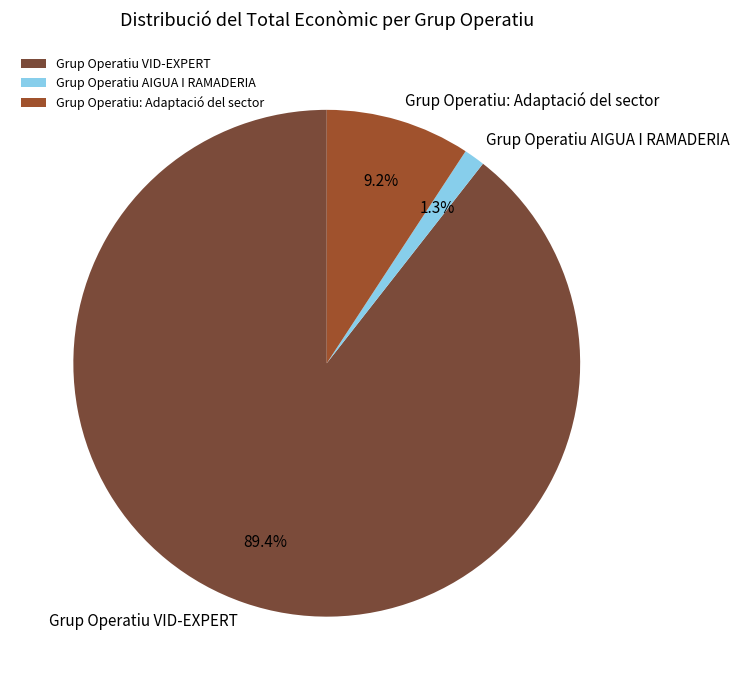

Is the sum of Grup Operatiu VID-EXPERT and Grup Operatiu AIGUA I RAMADERIA greater than half?

Yes